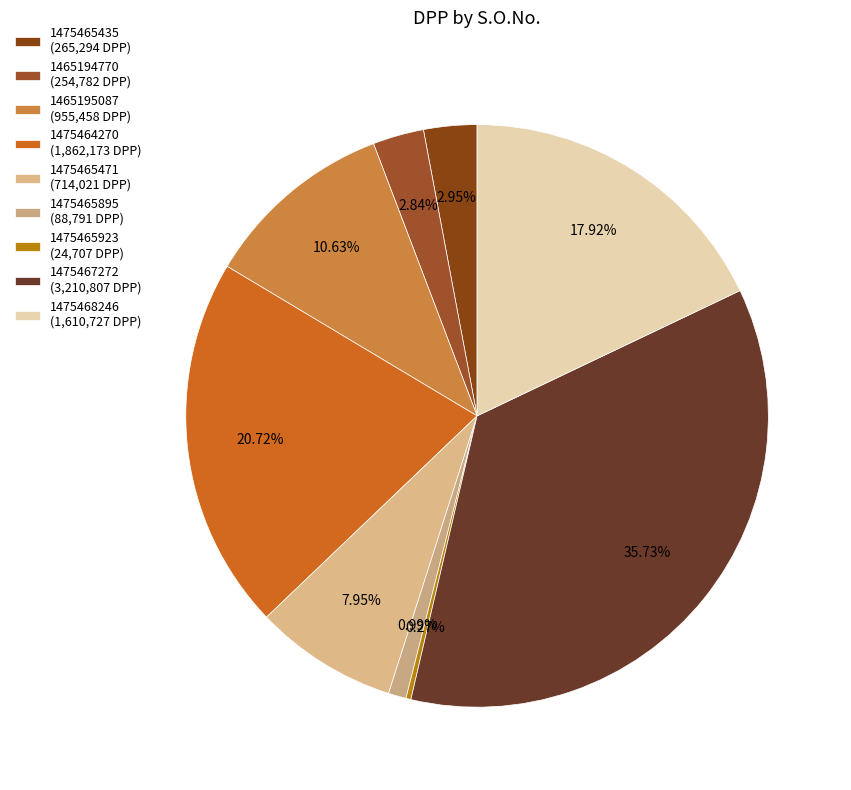

Which slice is the largest?

1475467272